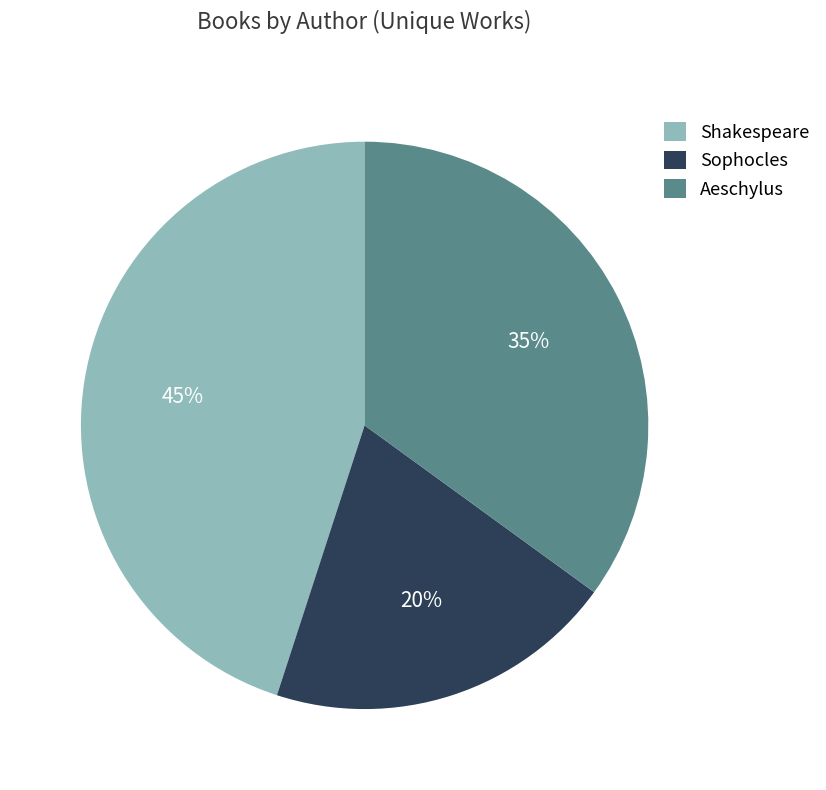

What is the ratio of the value at Sophocles to the value at Aeschylus?

0.6